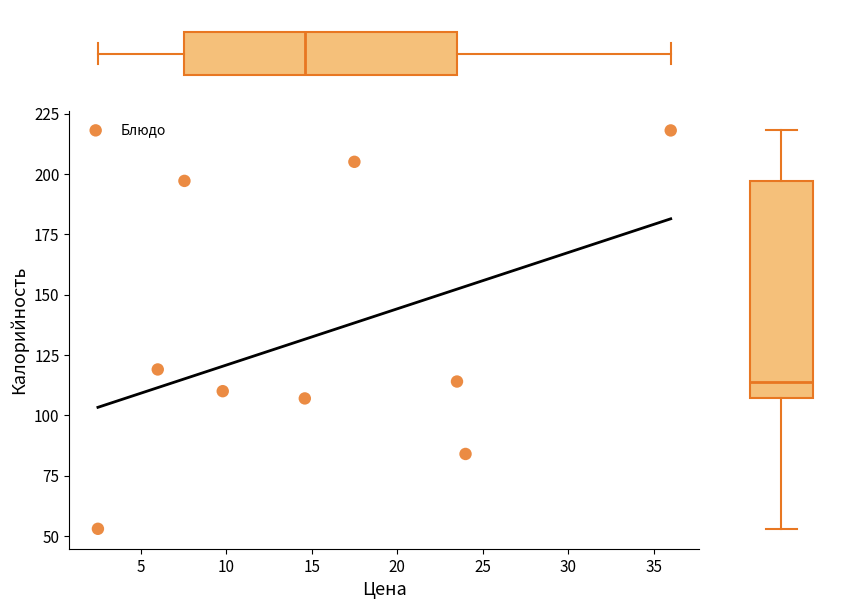

What is the average Y value?

134.1